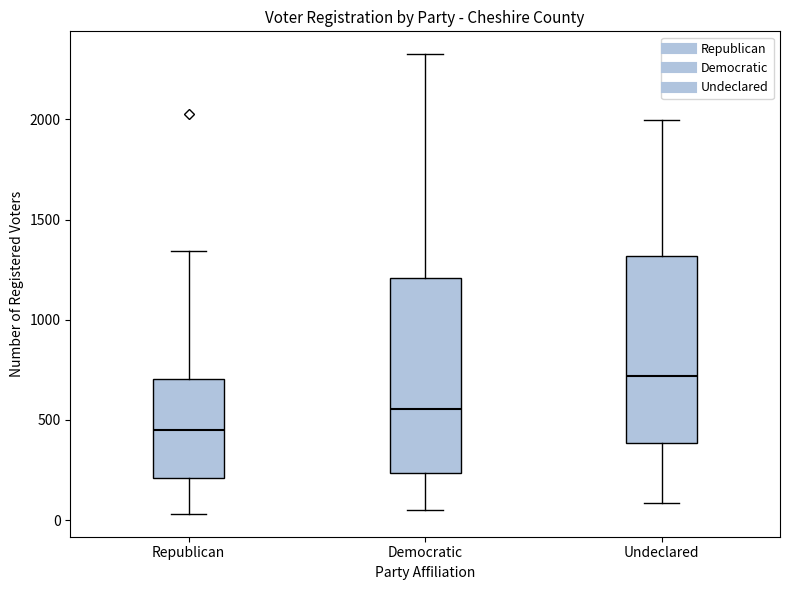

Reading left to right, read every box against the y-axis: the position of its median line, the range the box covers, and the ends of its whiskers. The values are not printed on the chart, so give them approximately, as read against the axis.

Republican: median 450, box 200 to 700, whiskers 50 to 1350
Democratic: median 550, box 250 to 1200, whiskers 50 to 2350
Undeclared: median 700, box 400 to 1300, whiskers 100 to 2000